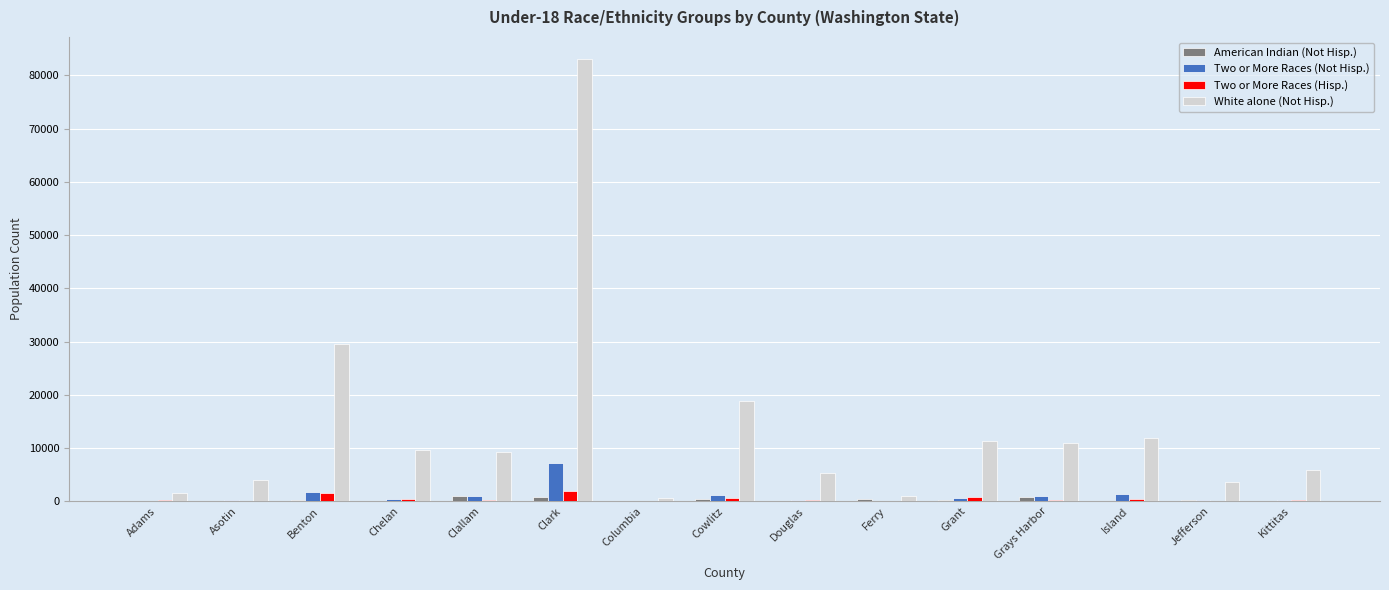

At which category does the chart reach its peak across all series?

Clark